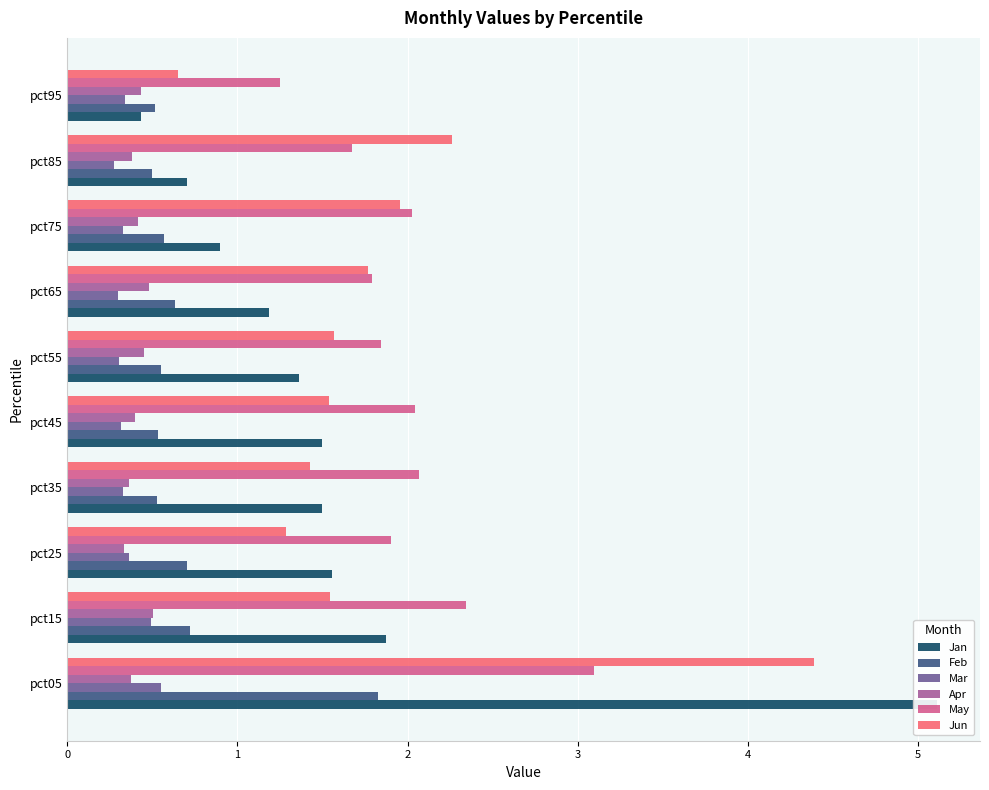

The value of Jun at pct75 is 2.0. True or false?

True